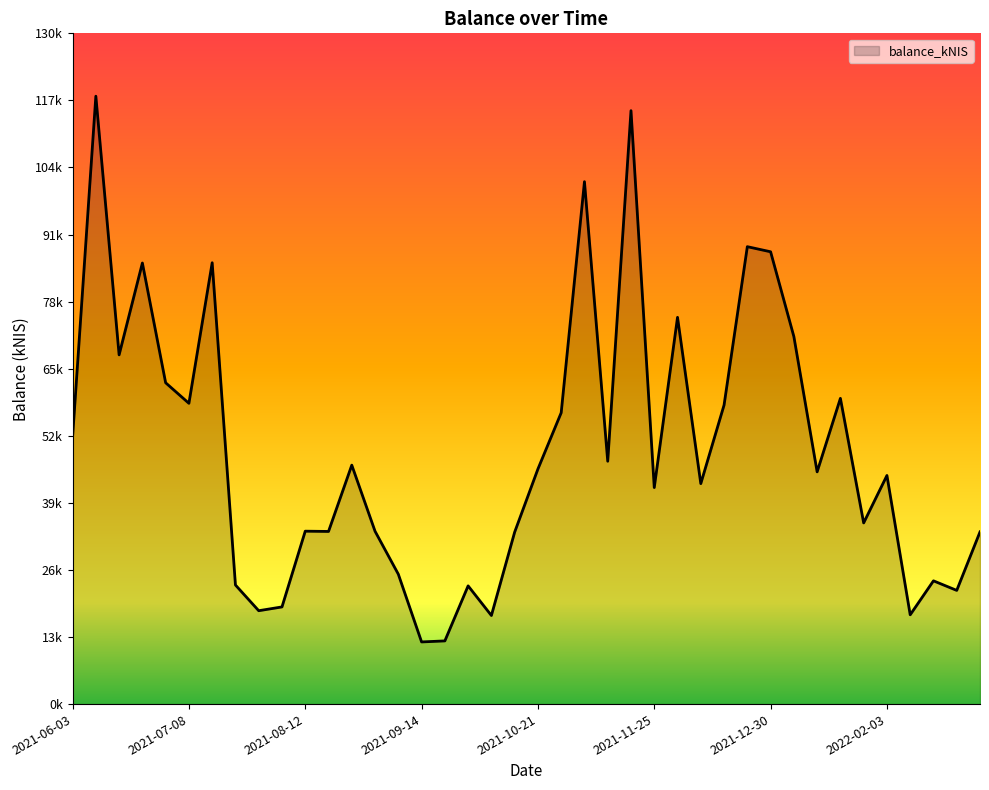

Does the chart display data point markers on the line(s)?

No